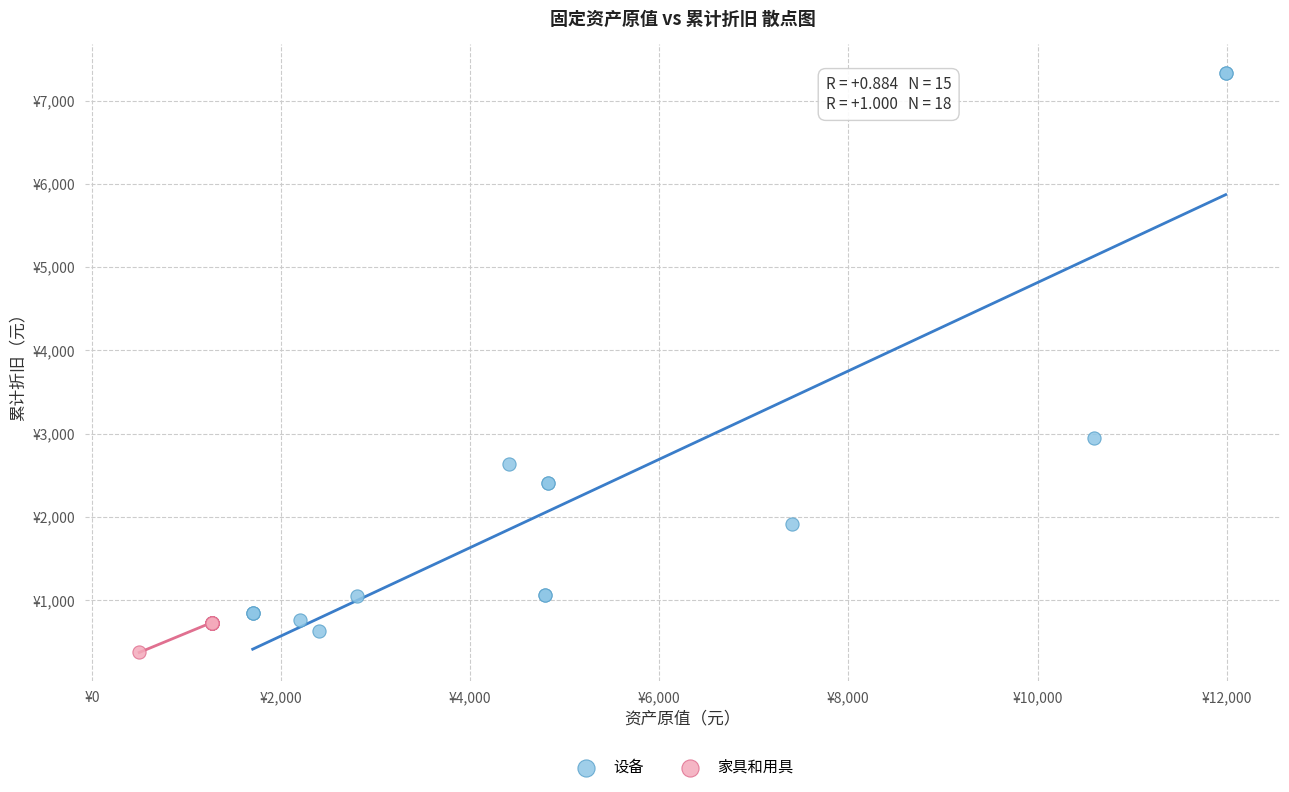

What are all the series names shown in the legend?

设备, 家具和用具